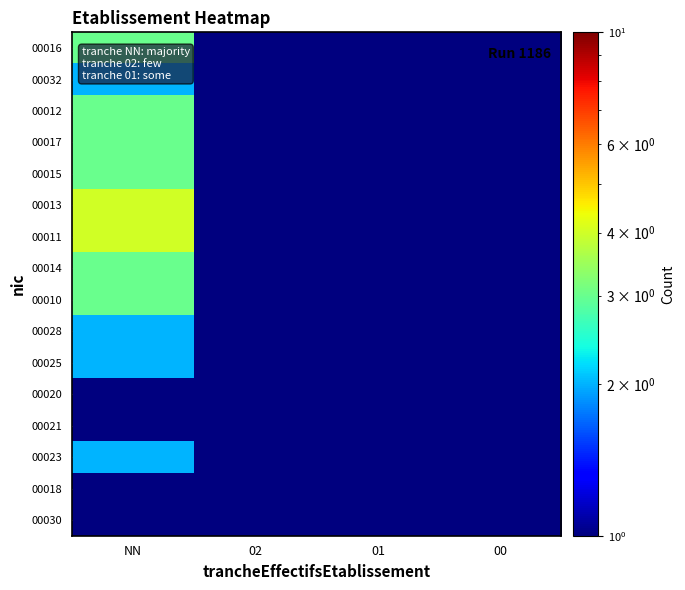

Reading left to right, list all the values displayed in this chart.

00016: NN=3.0	02=1.0	01=1.0	00=1.0
00032: NN=2.0	02=0.5	01=1.0	00=0.5
00012: NN=3.0	02=0.5	01=0.5	00=0.5
00017: NN=3.0	02=0.5	01=0.5	00=0.5
00015: NN=3.0	02=0.5	01=1.0	00=1.0
00013: NN=4.0	02=0.5	01=0.5	00=0.5
00011: NN=4.0	02=0.5	01=0.5	00=0.5
00014: NN=3.0	02=0.5	01=0.5	00=0.5
00010: NN=3.0	02=0.5	01=0.5	00=0.5
00028: NN=2.0	02=0.5	01=0.5	00=0.5
00025: NN=2.0	02=0.5	01=0.5	00=0.5
00020: NN=1.0	02=0.5	01=0.5	00=0.5
00021: NN=0.5	02=0.5	01=0.5	00=1.0
00023: NN=2.0	02=0.5	01=0.5	00=0.5
00018: NN=1.0	02=0.5	01=0.5	00=0.5
00030: NN=1.0	02=0.5	01=0.5	00=0.5